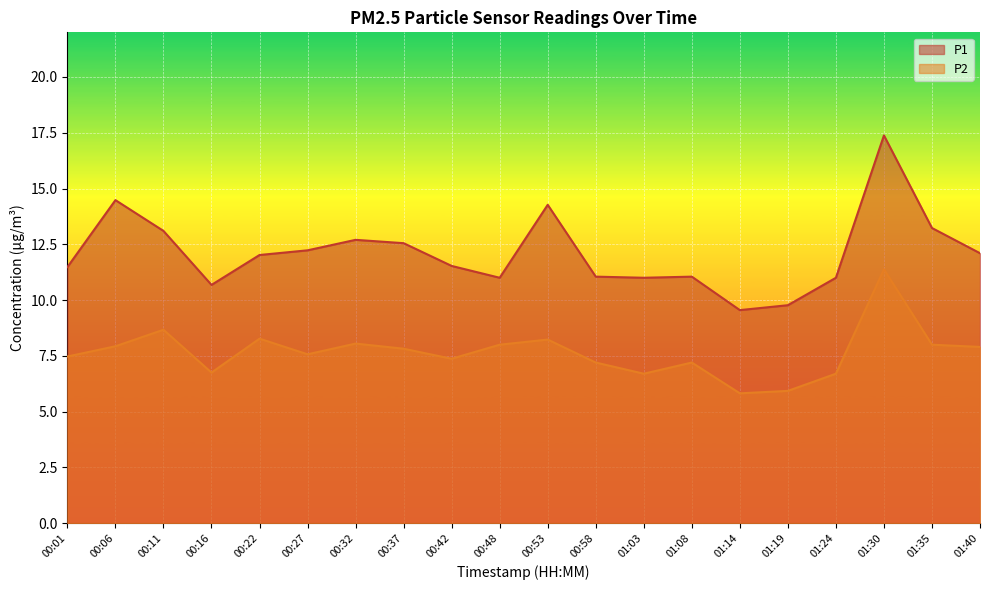

The value of P2 at 00:48 is 13.3. True or false?

False